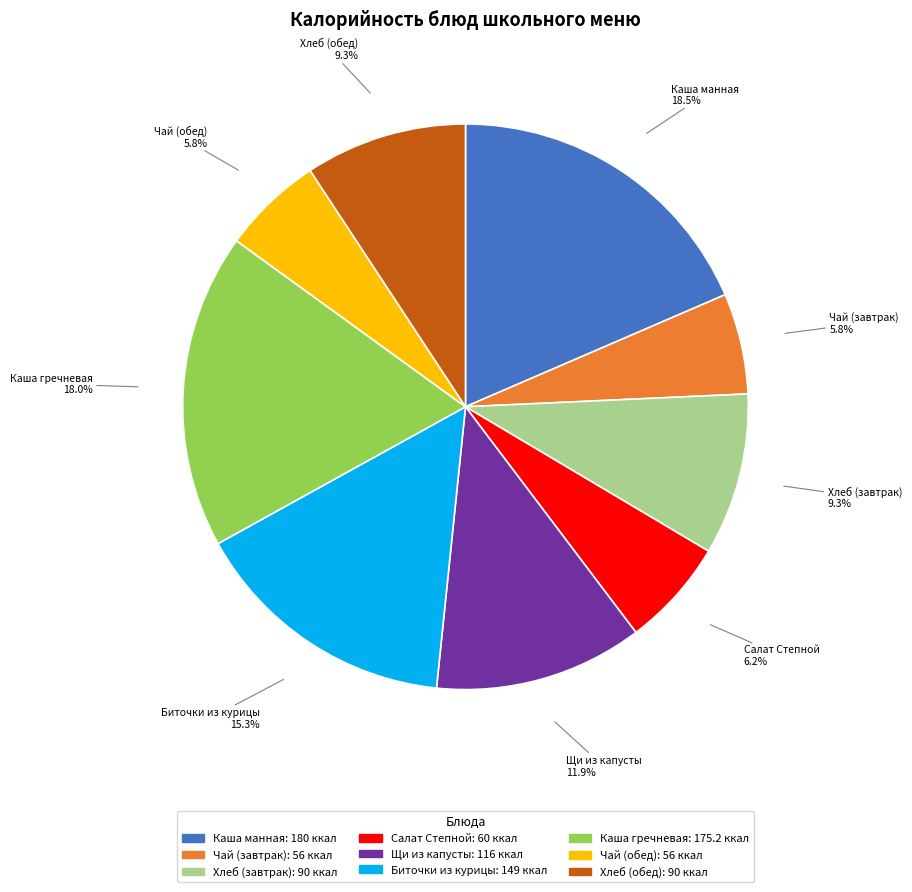

The Салат Степной slice represents 12% of the pie. True or false?

False